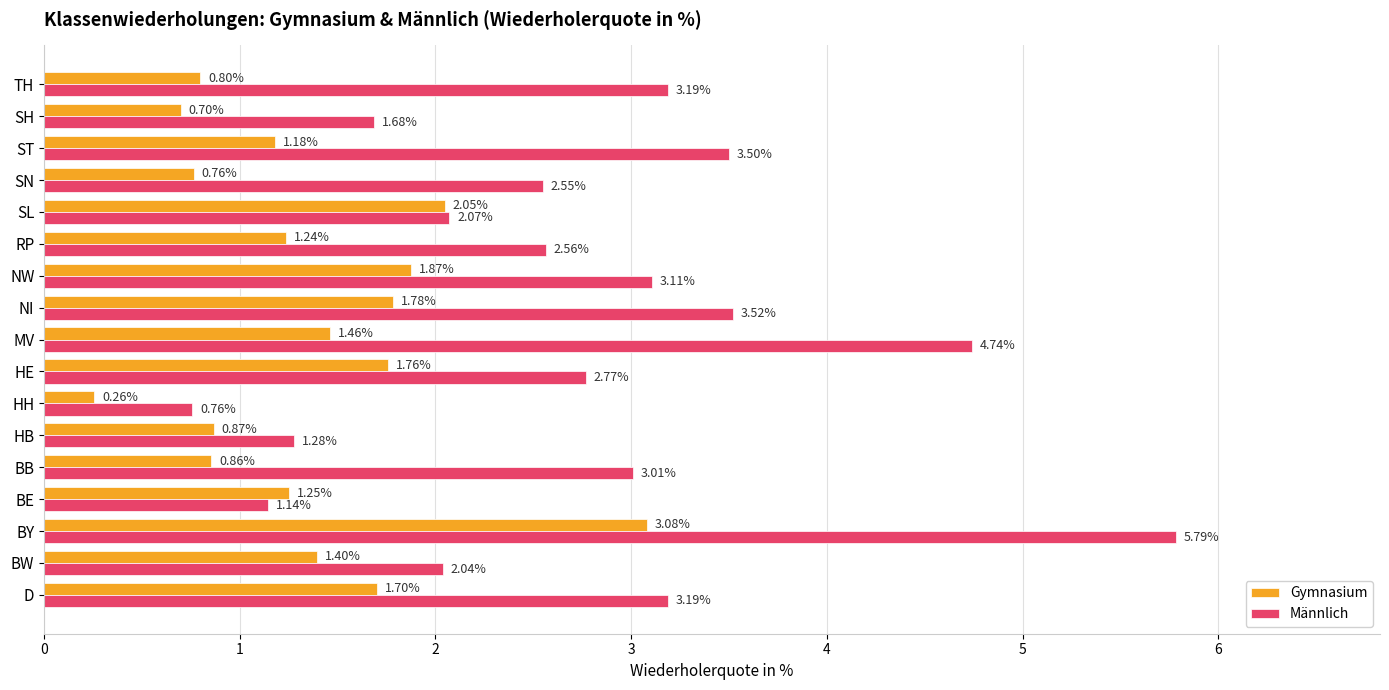

Which series has the widest spread of values?

Männlich